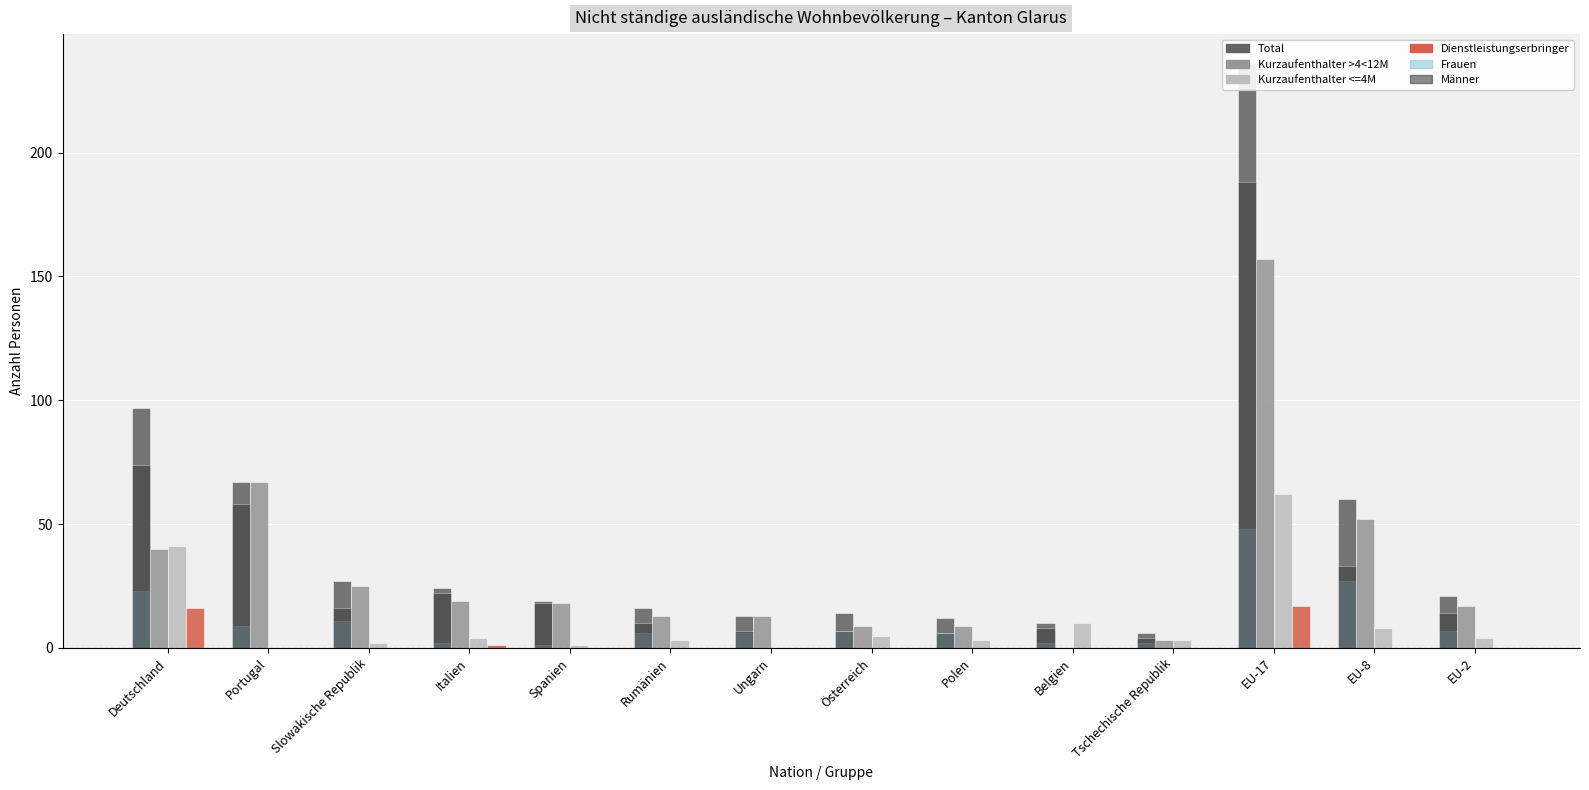

What is the difference between the highest and lowest values at Polen?

12